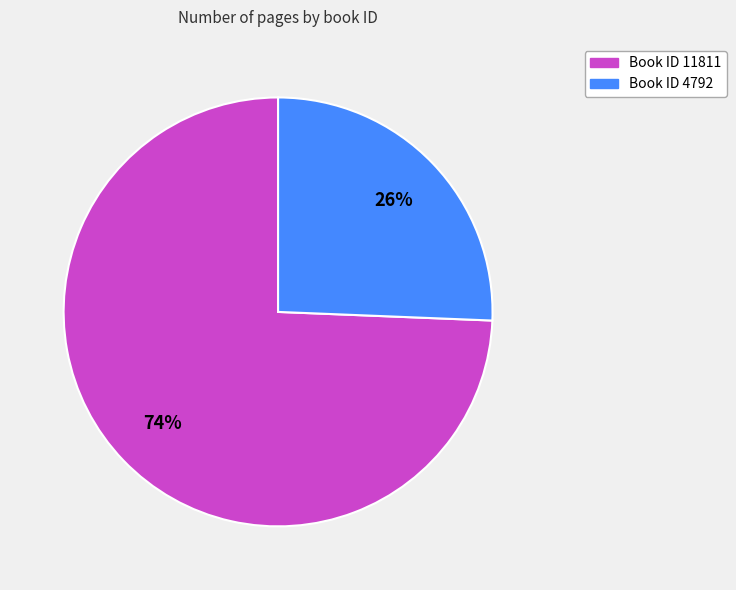

To the nearest percent, what is the average slice percentage?

50%